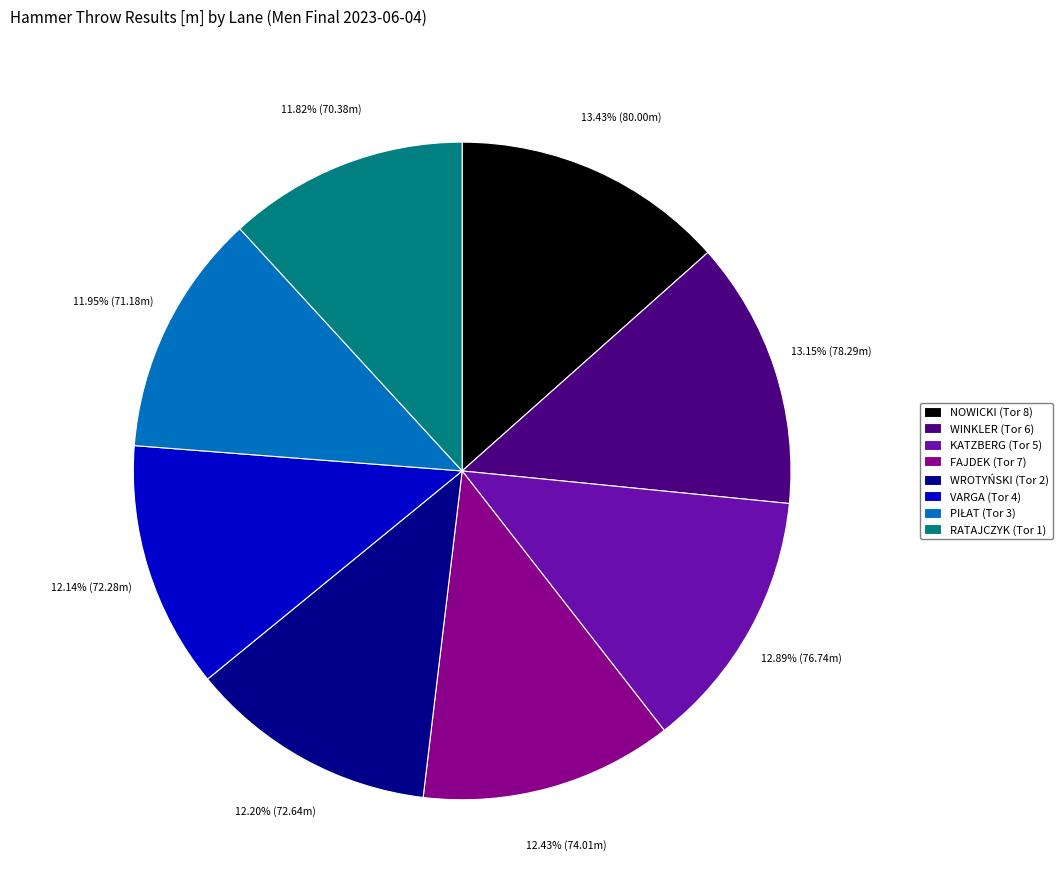

How many segments does this pie chart have?

8